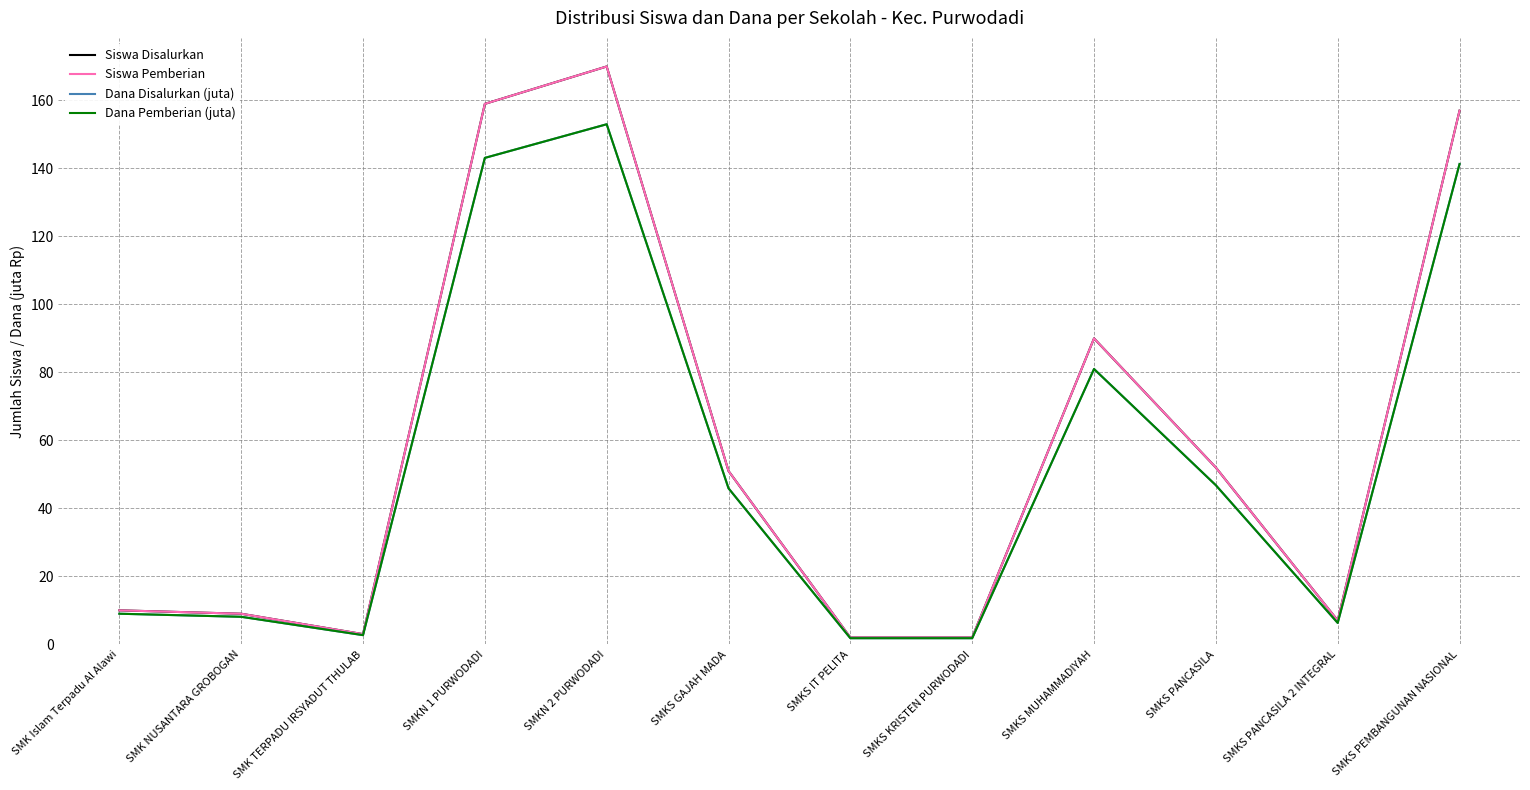

What is the sum of all Dana Disalurkan (juta) values?

640.8